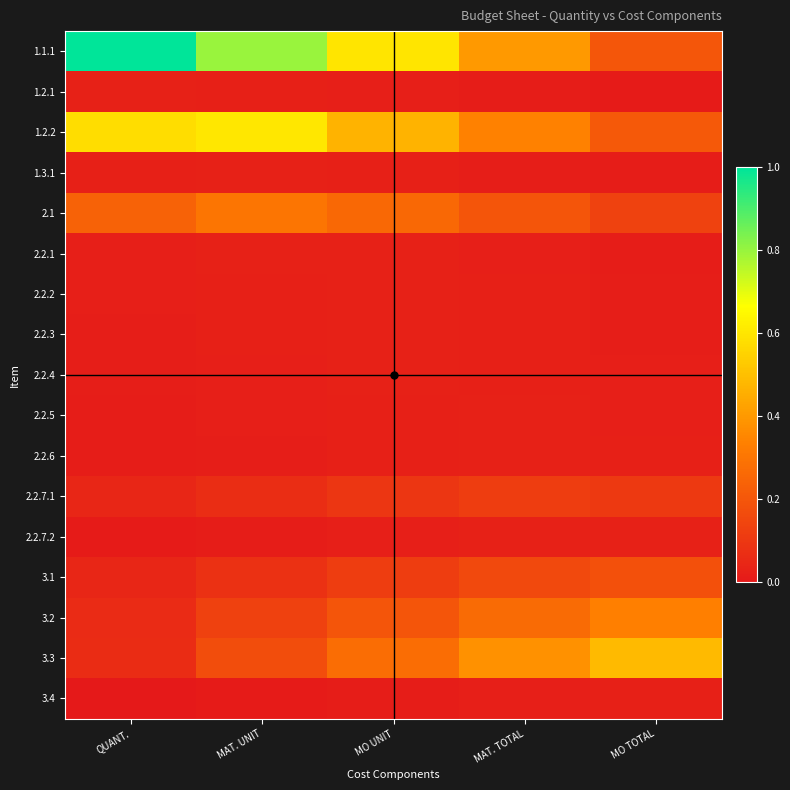

Between MAT. UNIT and MO UNIT, which is larger?

MAT. UNIT